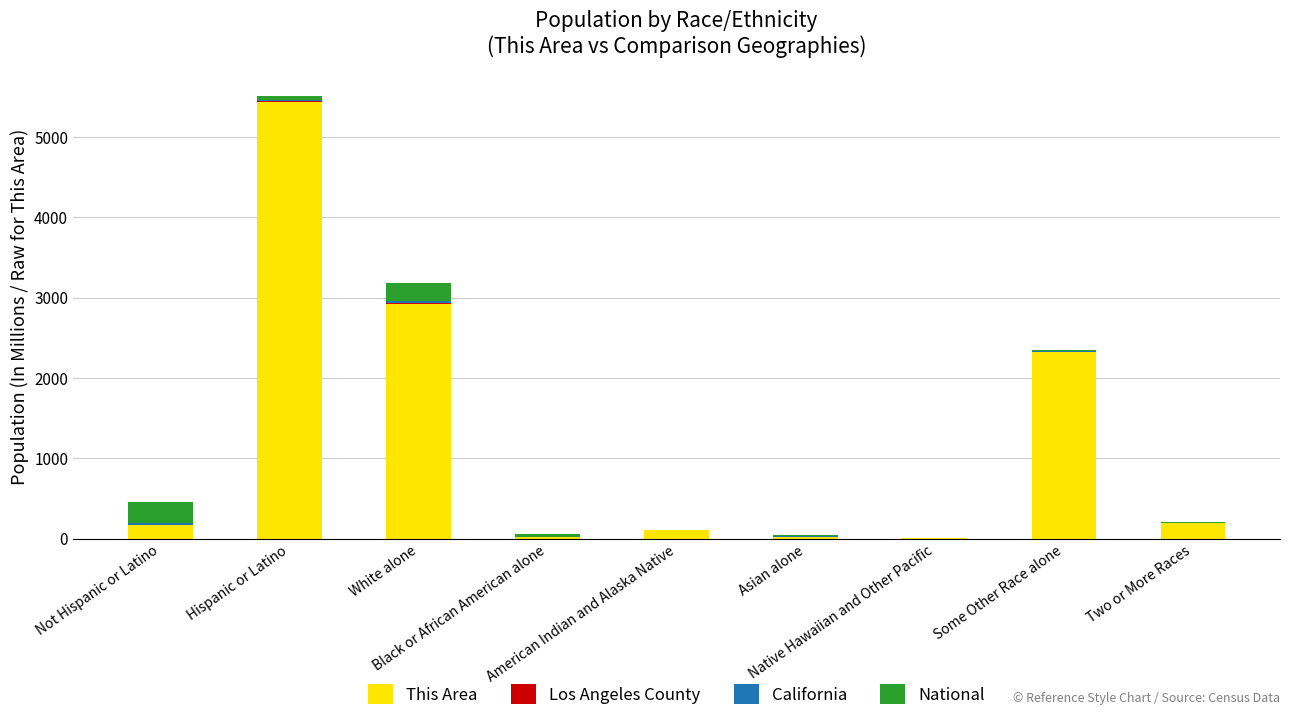

Which series has the largest total across all categories?

This Area